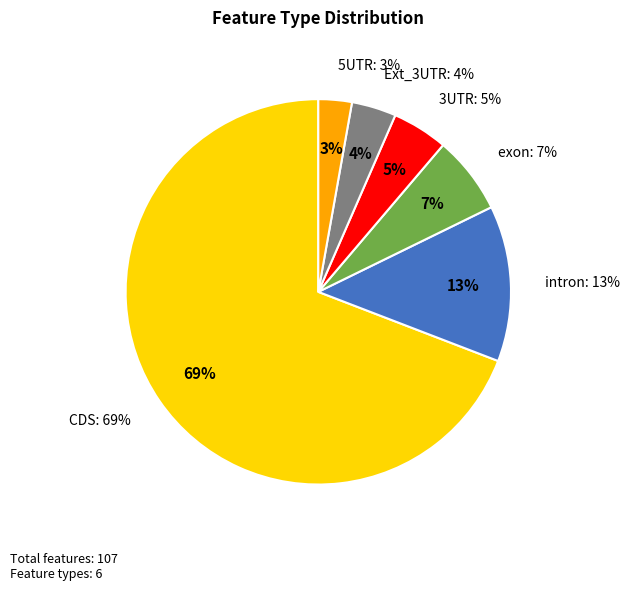

Is there a majority slice in this chart?

Yes